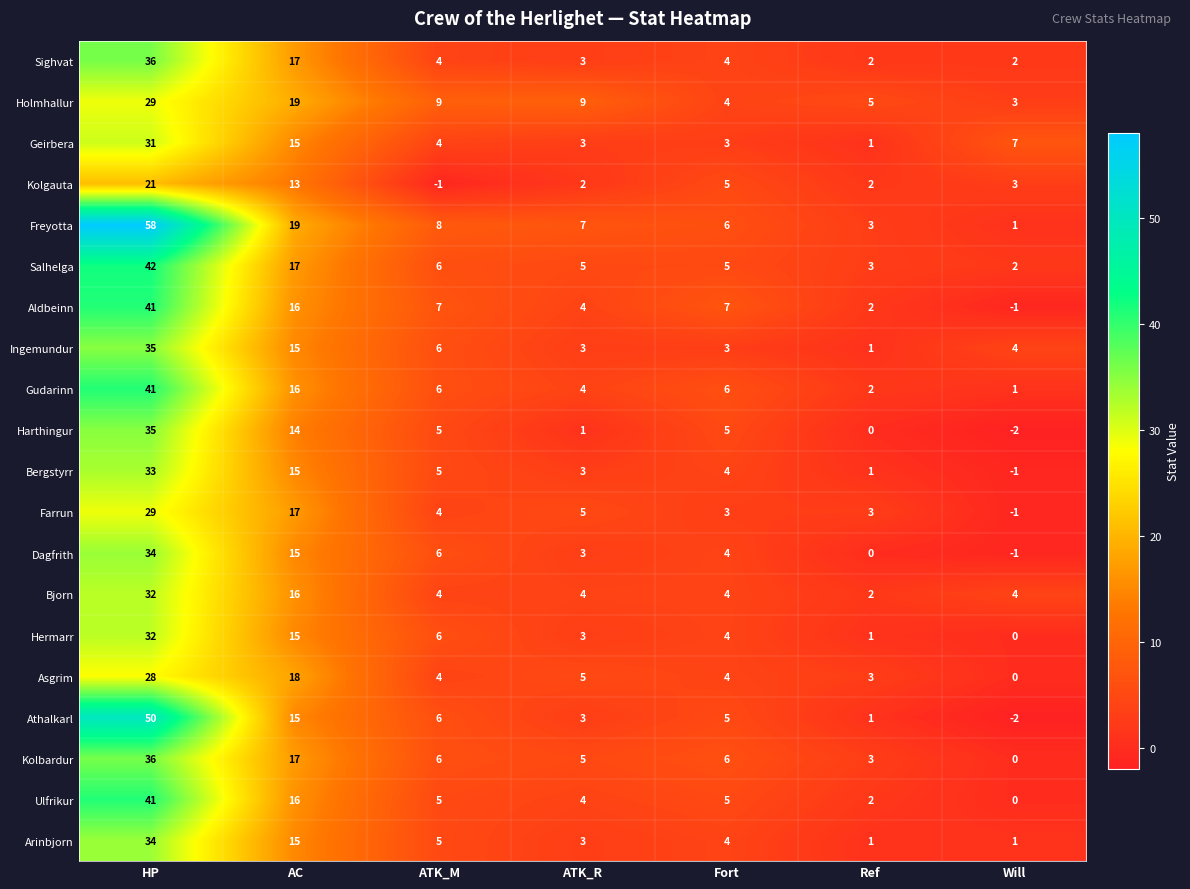

Which series changed the most between ATK_M and Ref?

Dagfrith